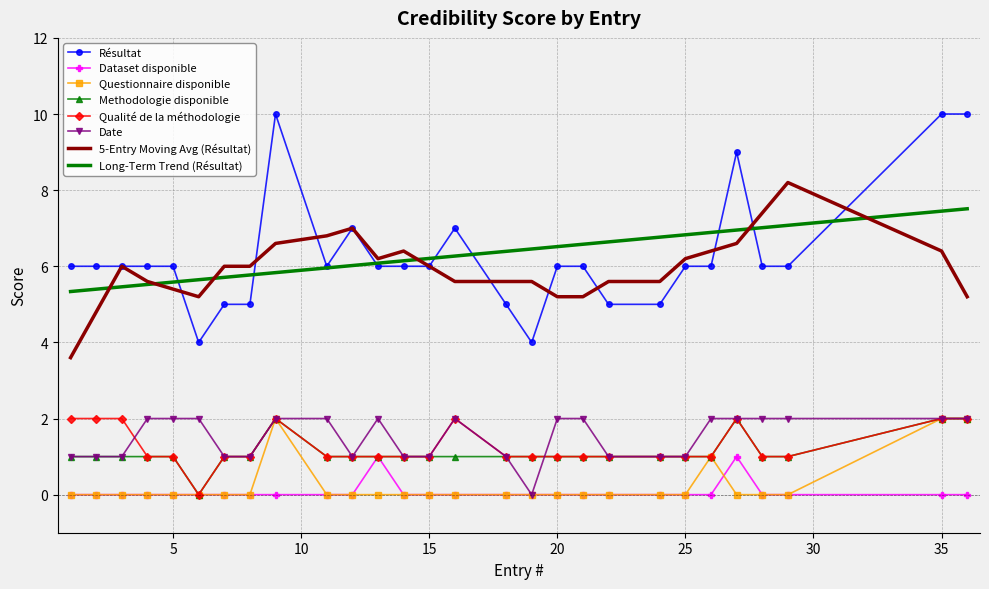

True or false: Résultat and Dataset disponible intersect in this chart.

False